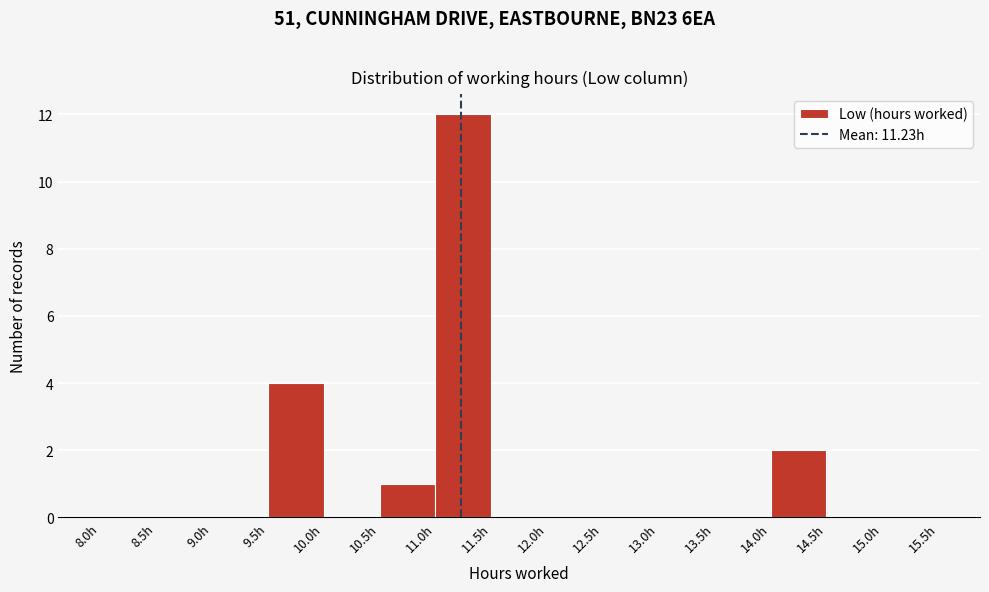

Reading left to right, list every bar in this chart as the range it spans on the x-axis followed by its height. The values are not printed on the chart, so give them approximately, as read against the axis.

8.0 to 8.5: 0
8.5 to 9.0: 0
9.0 to 9.5: 0
9.5 to 10.0: 4
10.0 to 10.5: 0
10.5 to 11.0: 1
11.0 to 11.5: 12
11.5 to 12.0: 0
12.0 to 12.5: 0
12.5 to 13.0: 0
13.0 to 13.5: 0
13.5 to 14.0: 0
14.0 to 14.5: 2
14.5 to 15.0: 0
15.0 to 15.5: 0